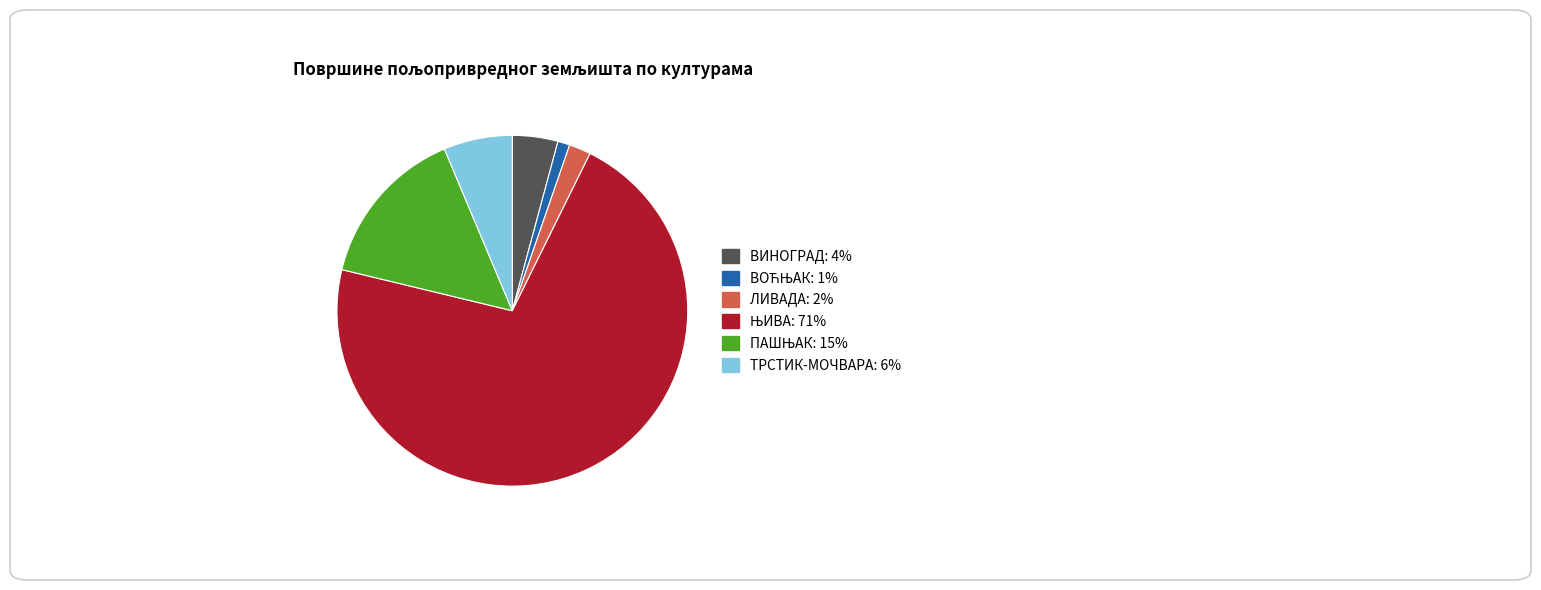

Does any single category account for the majority?

Yes